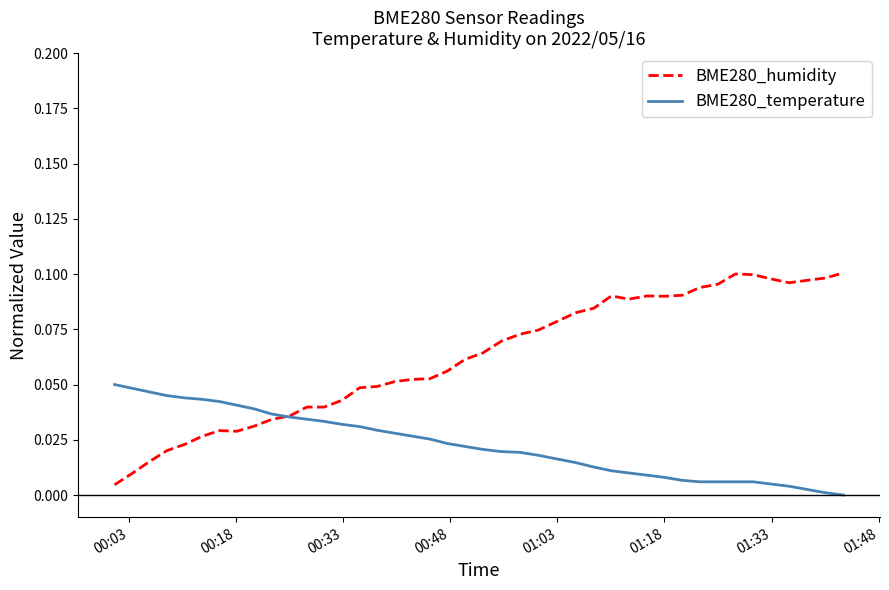

List the series in order of their peak value, highest first.

BME280_humidity, BME280_temperature